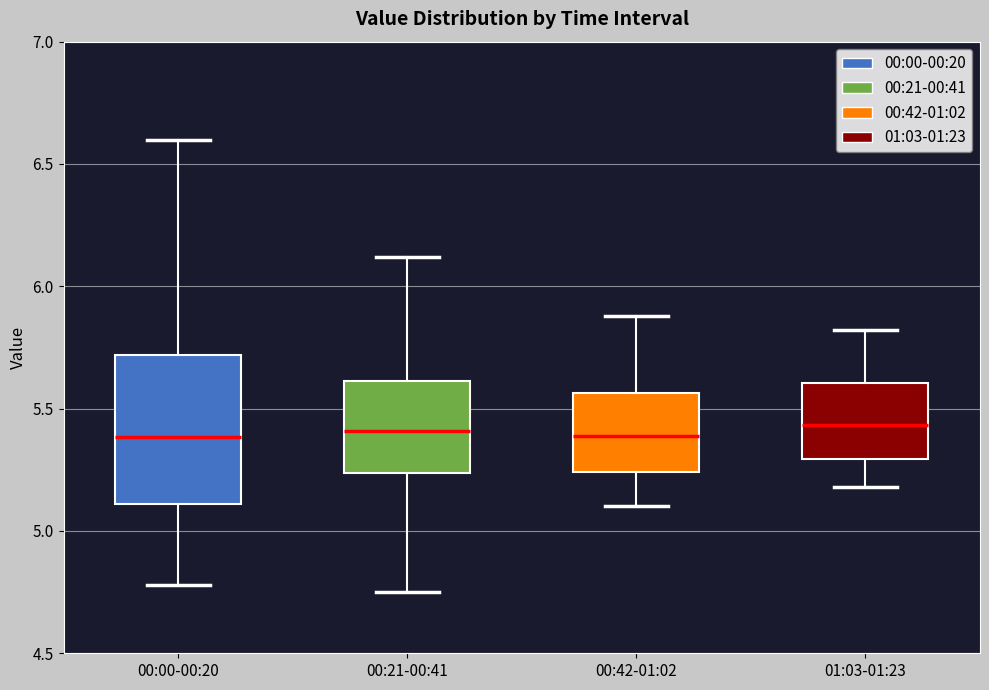

Reading left to right, transcribe this box plot: for each box, give where its median line is, the range the box spans, and where its two whiskers end, as read against the y-axis. The values are not printed on the chart, so give them approximately, as read against the axis.

00:00-00:20: median 5.40, box 5.10 to 5.70, whiskers 4.80 to 6.60
00:21-00:41: median 5.40, box 5.25 to 5.60, whiskers 4.75 to 6.10
00:42-01:02: median 5.40, box 5.25 to 5.55, whiskers 5.10 to 5.90
01:03-01:23: median 5.45, box 5.30 to 5.60, whiskers 5.20 to 5.80